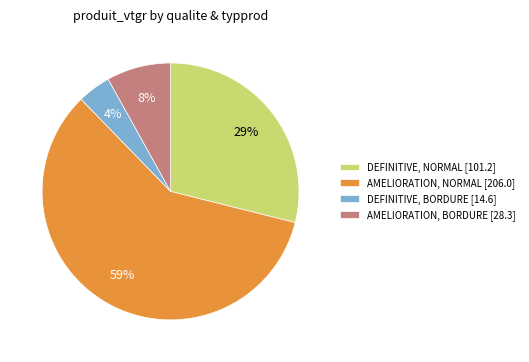

Combined, do DEFINITIVE, BORDURE [14.6] and DEFINITIVE, NORMAL [101.2] account for over 50%?

No